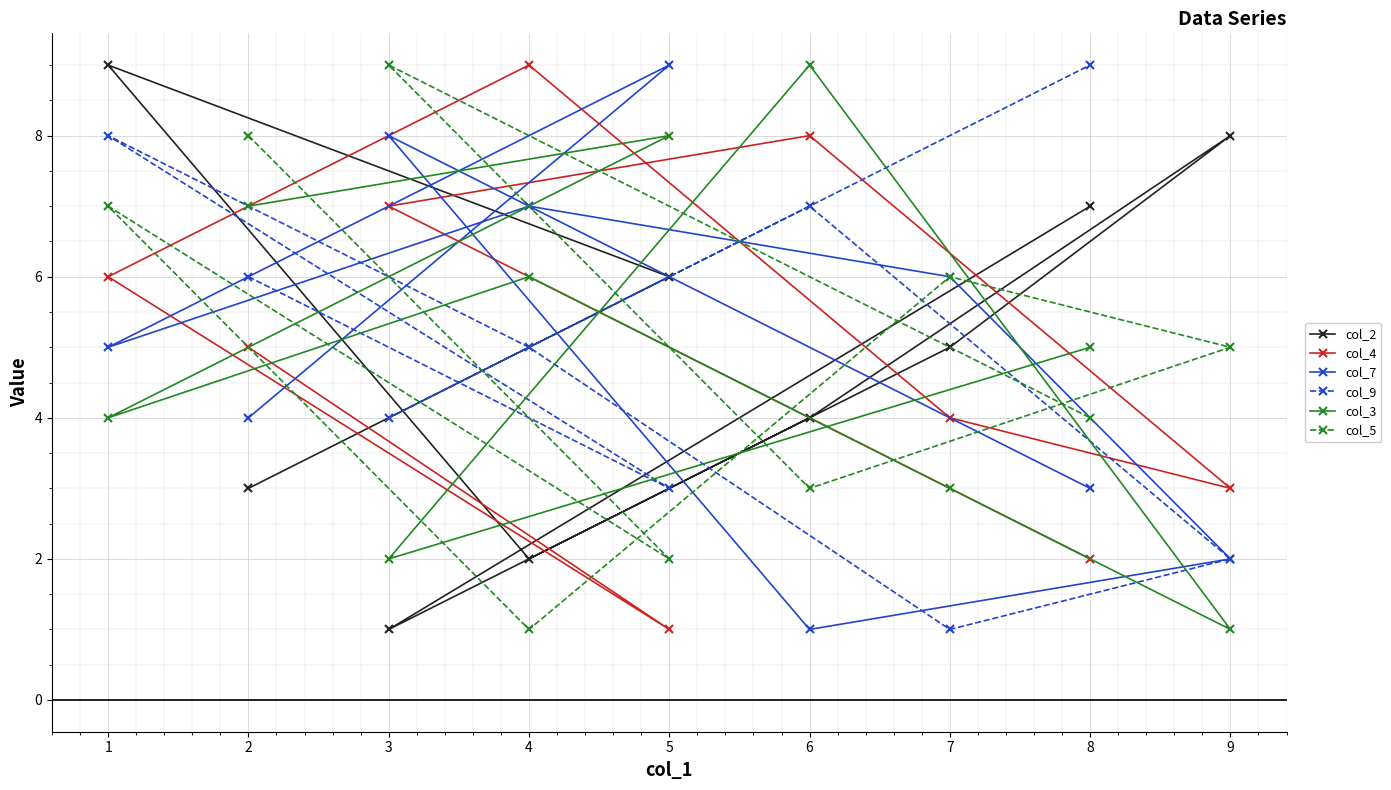

Is it true that col_4 equals 3 at 9?

True